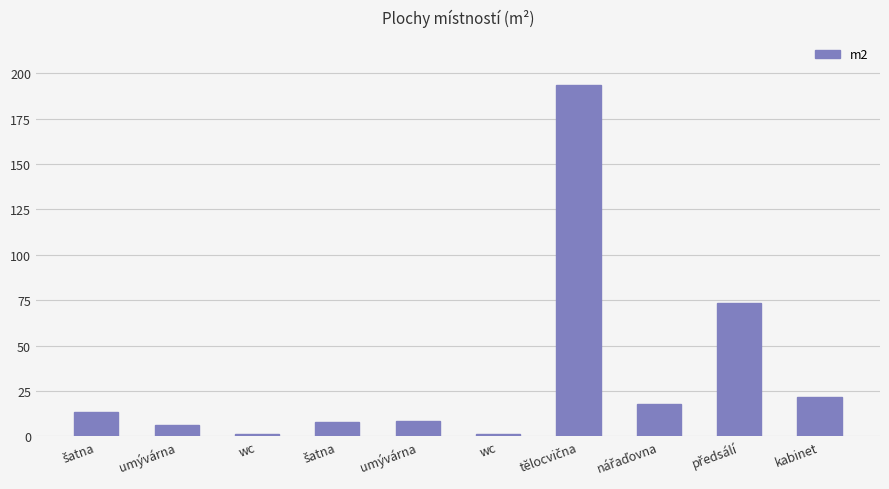

Count the number of values greater than 13.

5